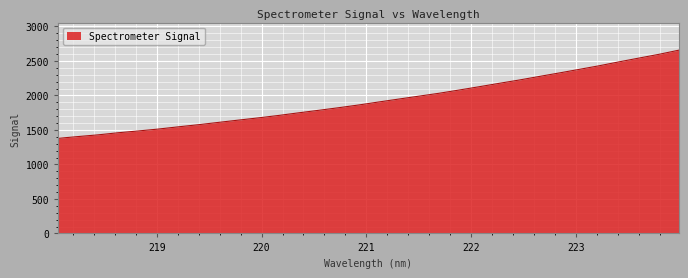

What is the difference between the maximum and minimum values?

1278.2